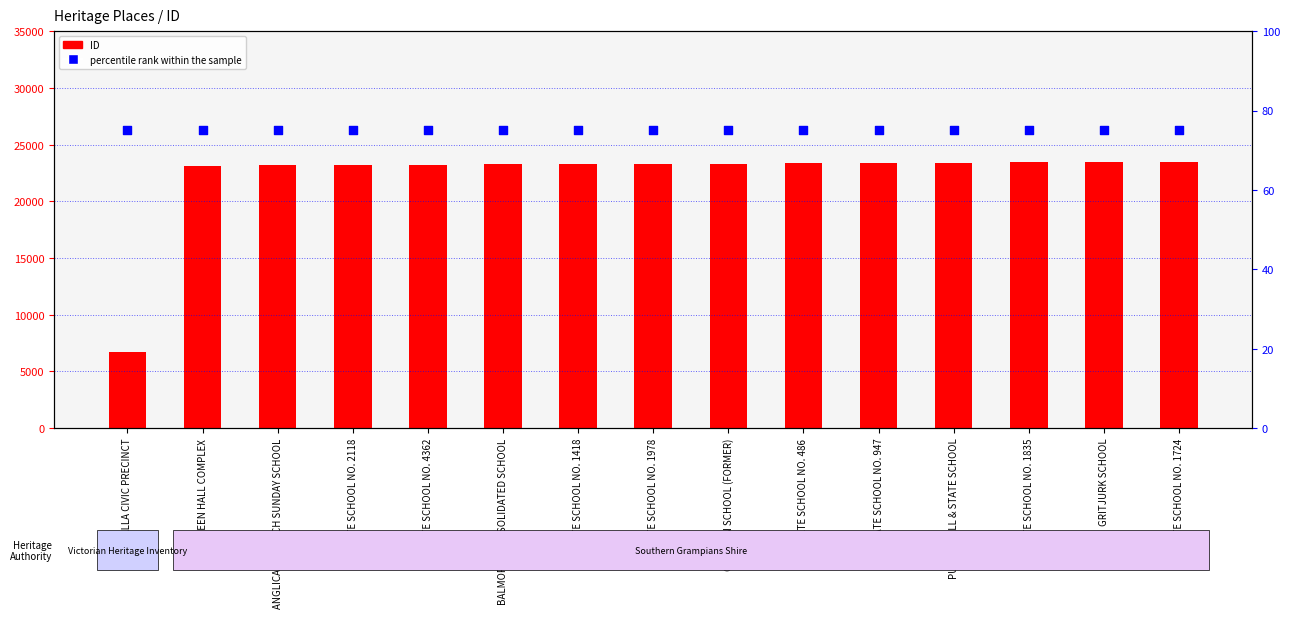

Which series reaches the minimum Y coordinate?

percentile rank within the sample